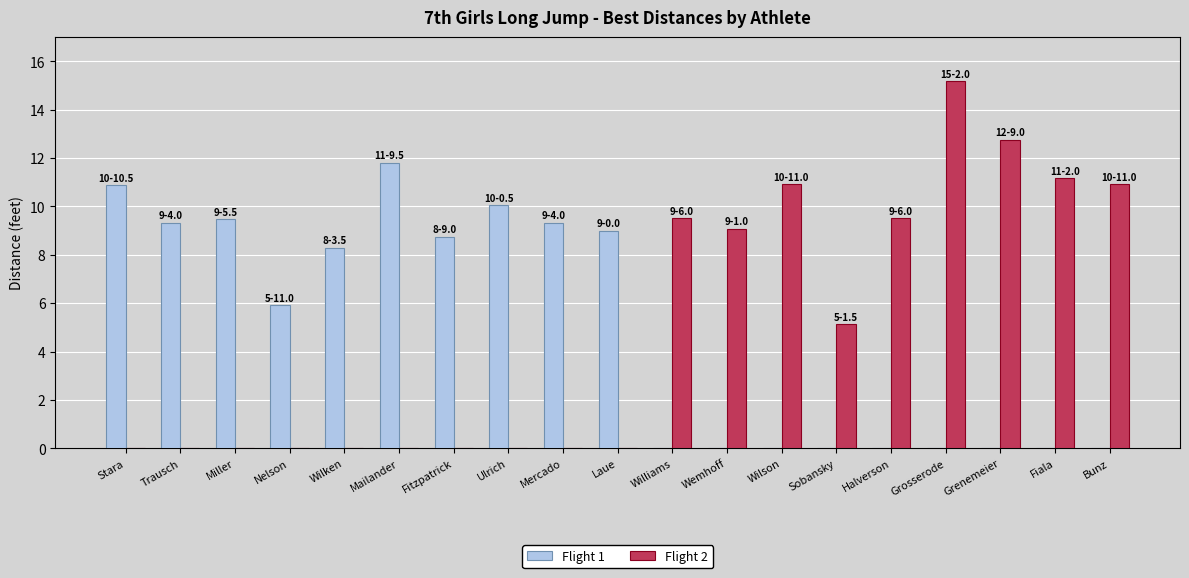

True or false: Flight 2 has a value of 8.9 at Mailander.

False